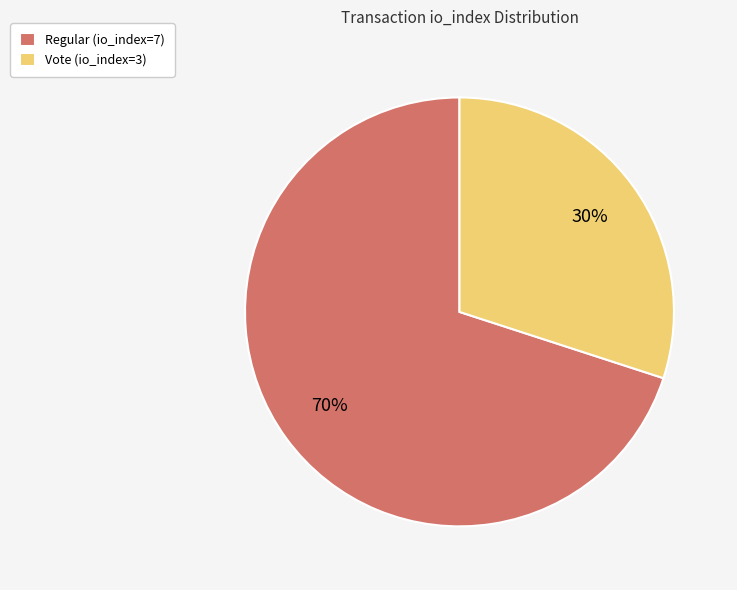

What is the smallest slice in the pie chart?

Vote (io_index=3)